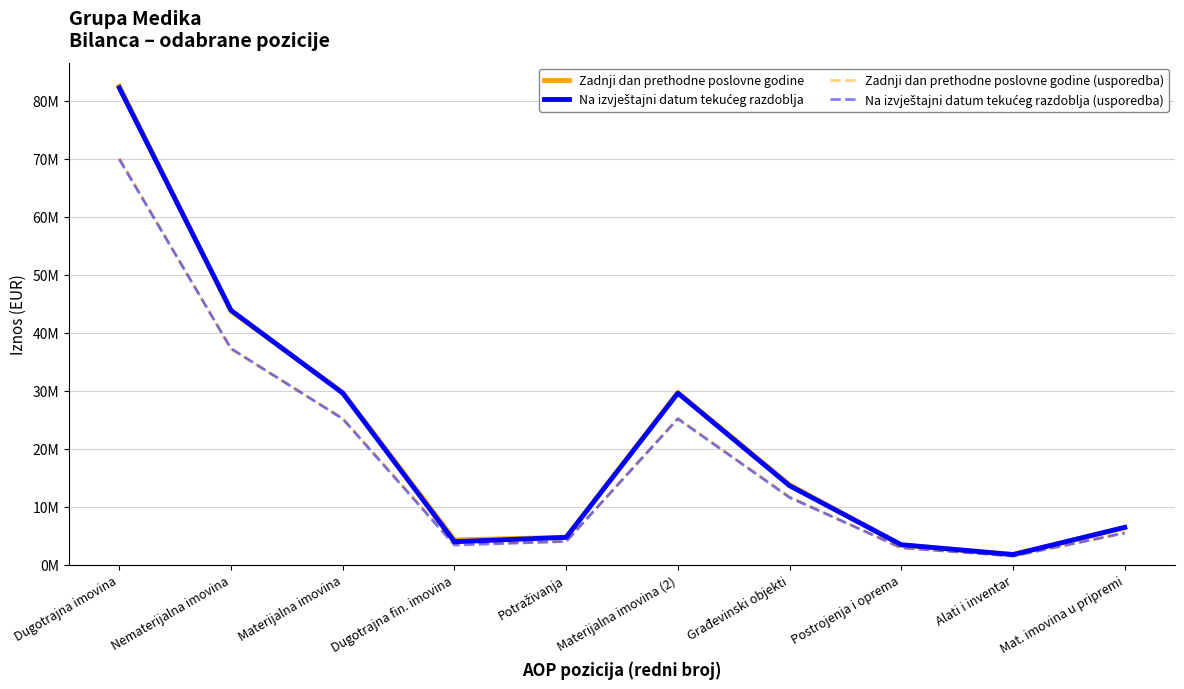

What is the sum of all Zadnji dan prethodne poslovne godine (usporedba) values?

186866803.3